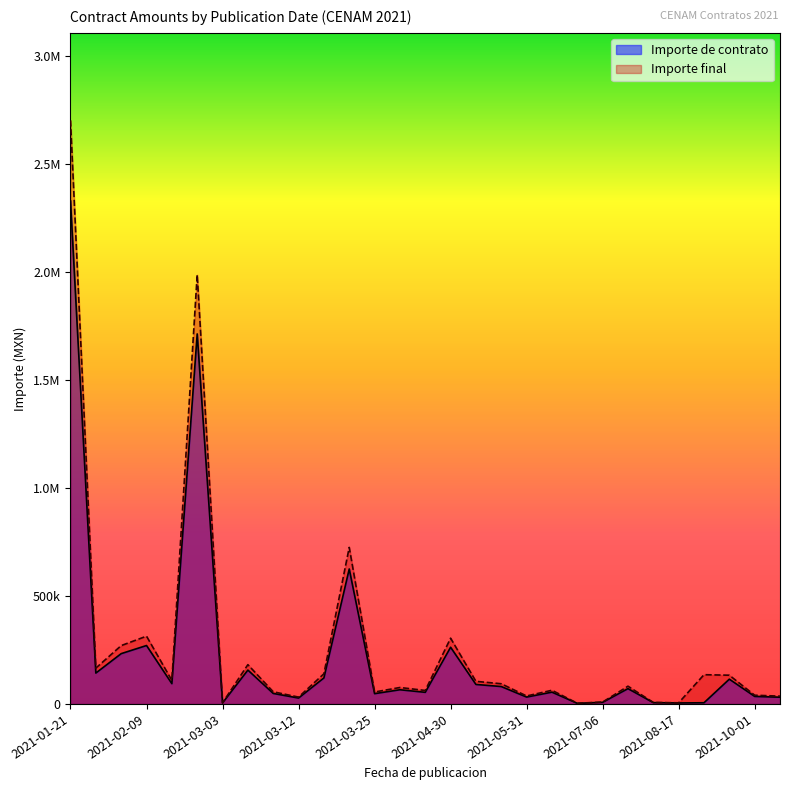

What are all the series names shown in the legend?

Importe de contrato, Importe final